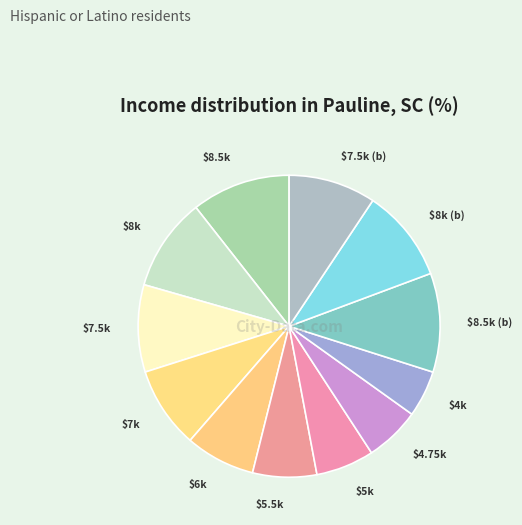

How many segments does this pie chart have?

12